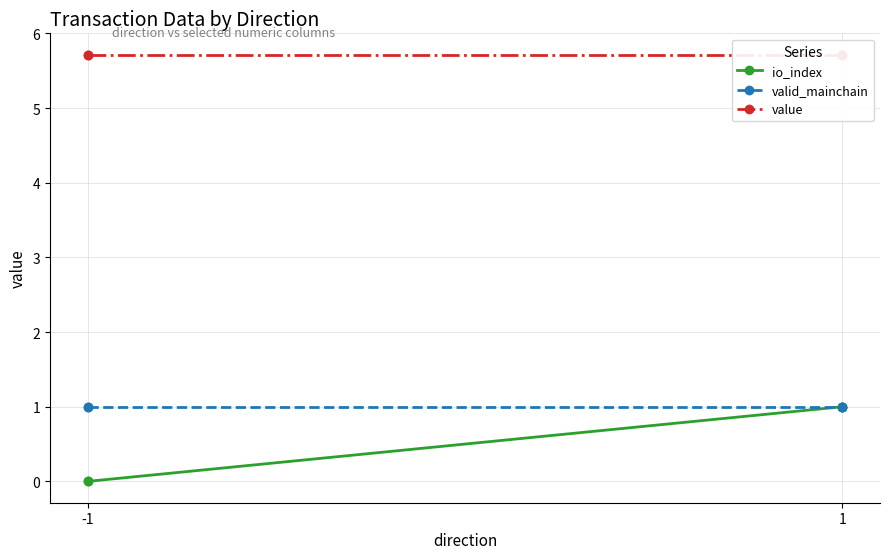

Which series has the largest total across all categories?

value